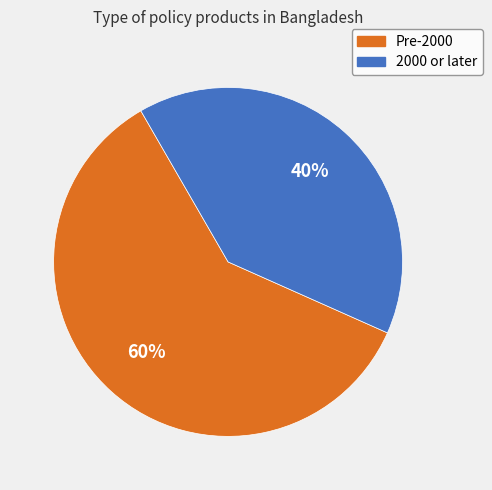

To the nearest percent, what is the average slice percentage?

50%